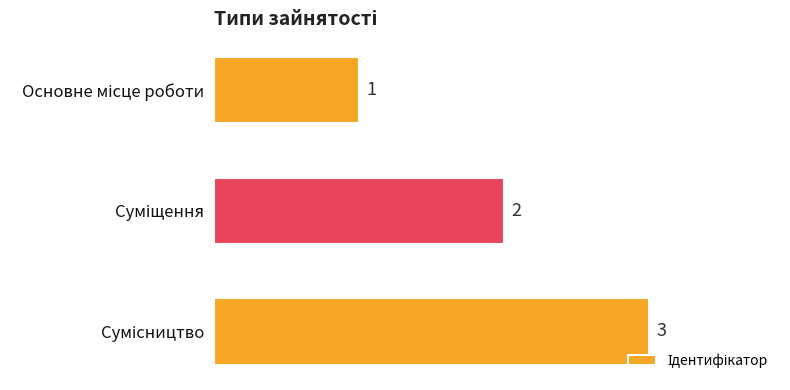

What is the greatest value displayed?

3